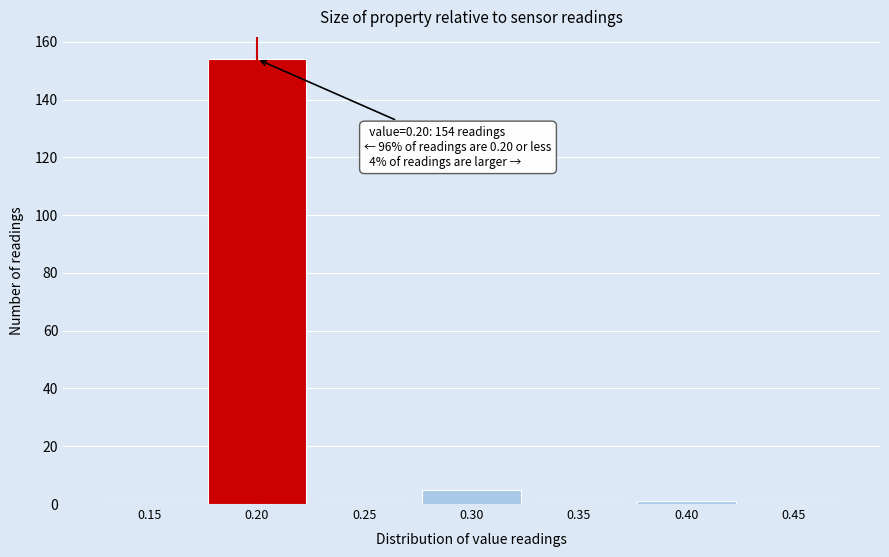

Over which range of the x-axis is the bar tallest?

0.175 to 0.225